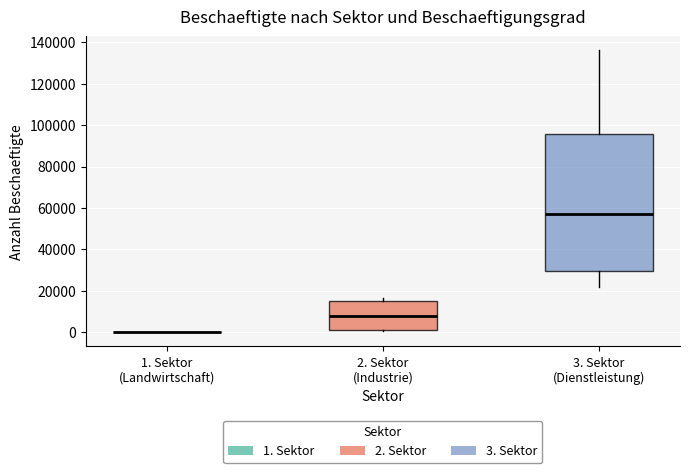

Which box is the tallest, from its lower edge to its upper edge?

3. Sektor (Dienstleistung)